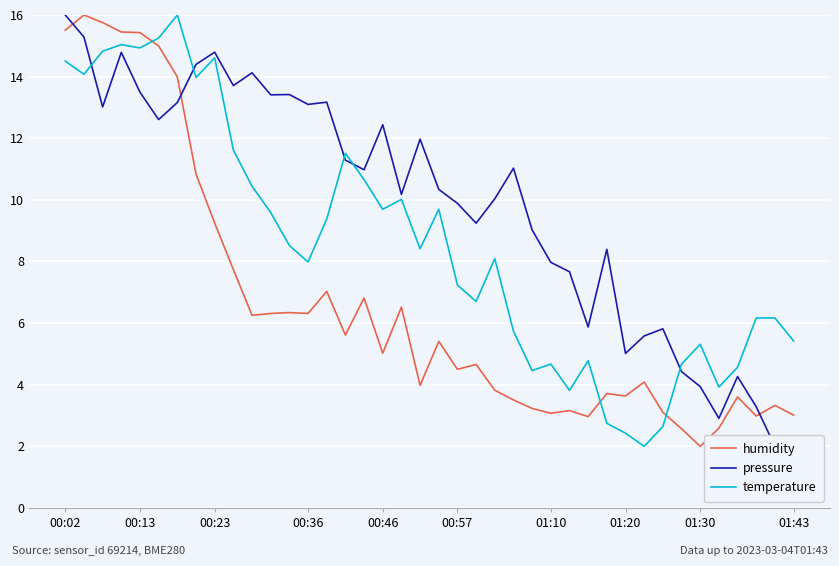

True or false: humidity and temperature intersect in this chart.

True